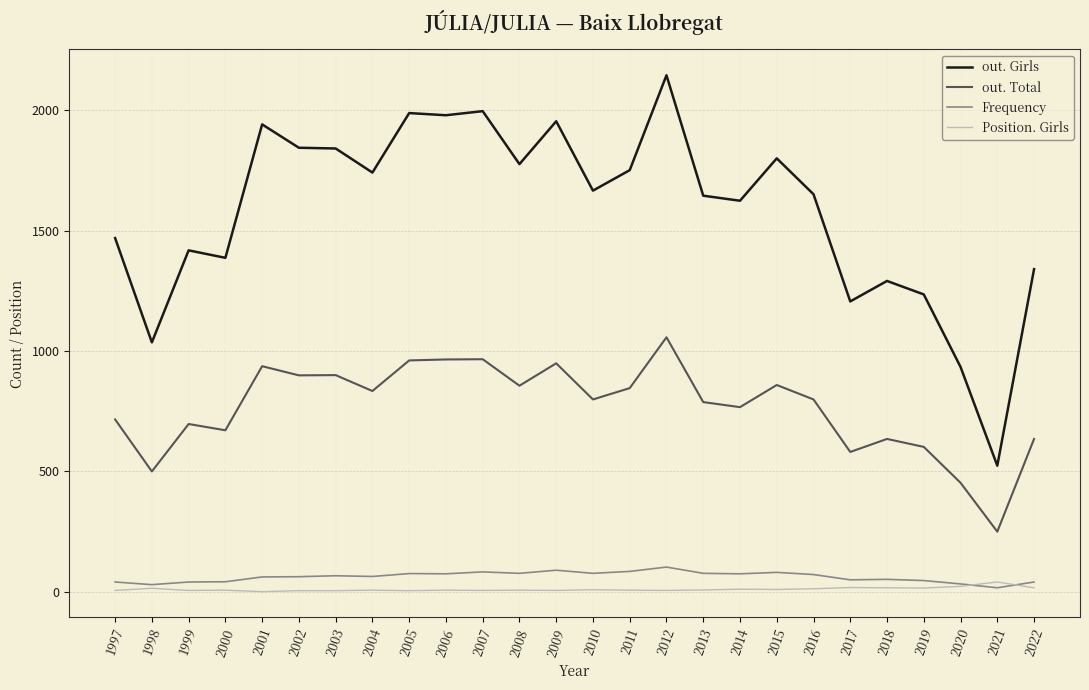

True or false: Frequency and out. Girls cross at least once.

False